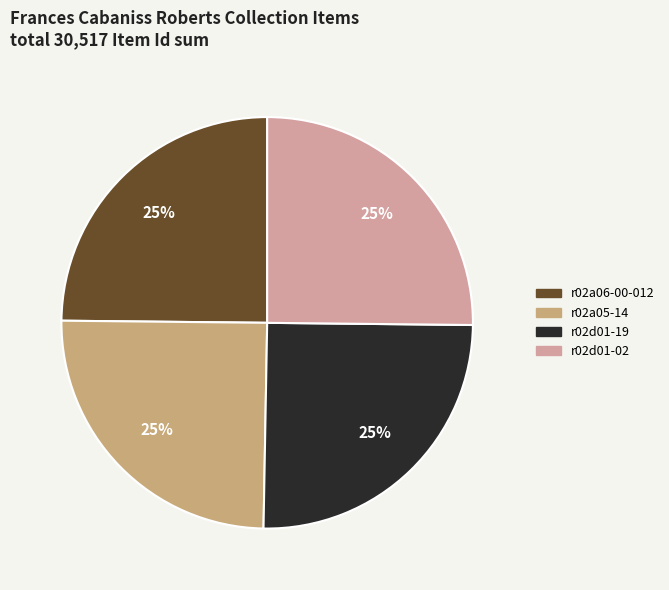

Does r02a06-00-012 account for over 50% of the chart?

No